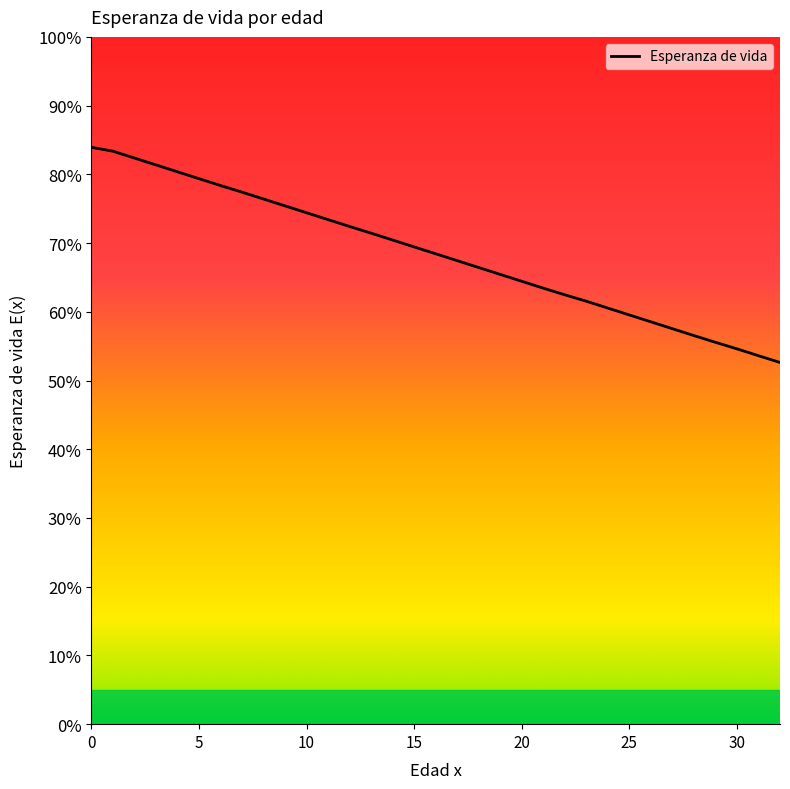

What is the difference between the maximum and minimum values?

31.3